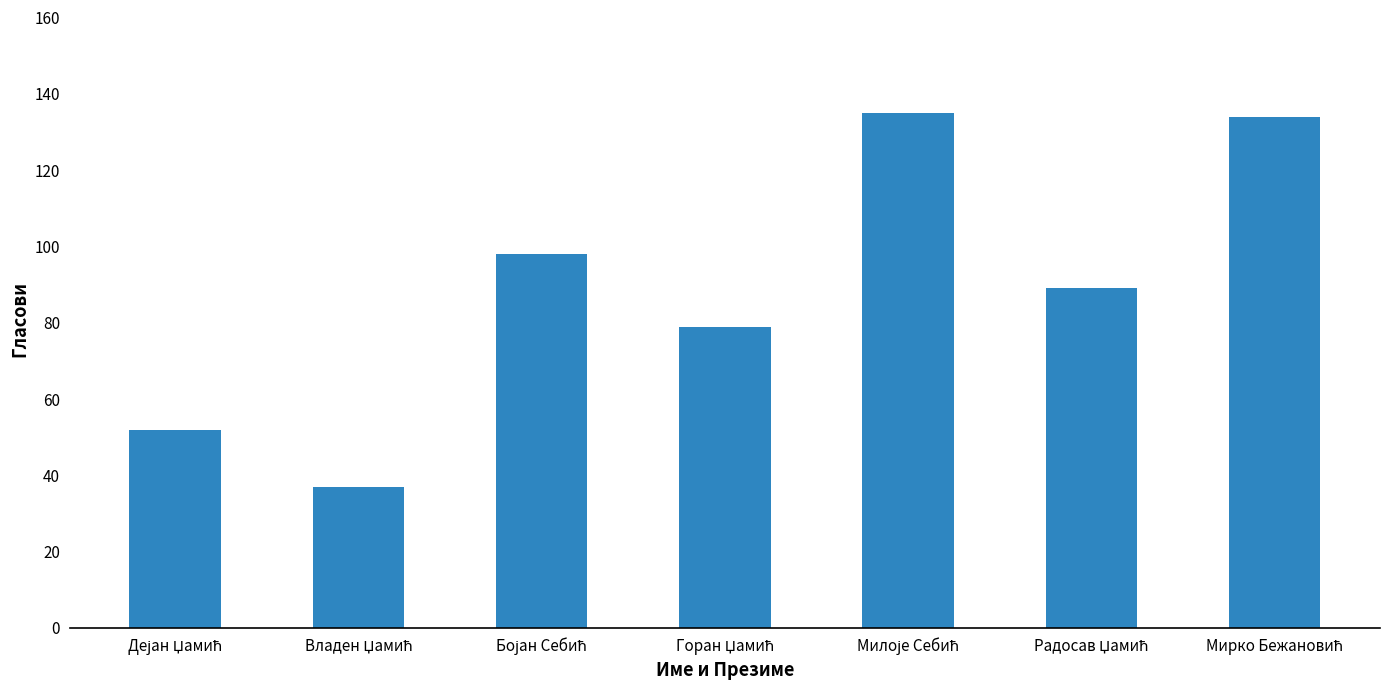

Does the chart contain stacked bars?

No